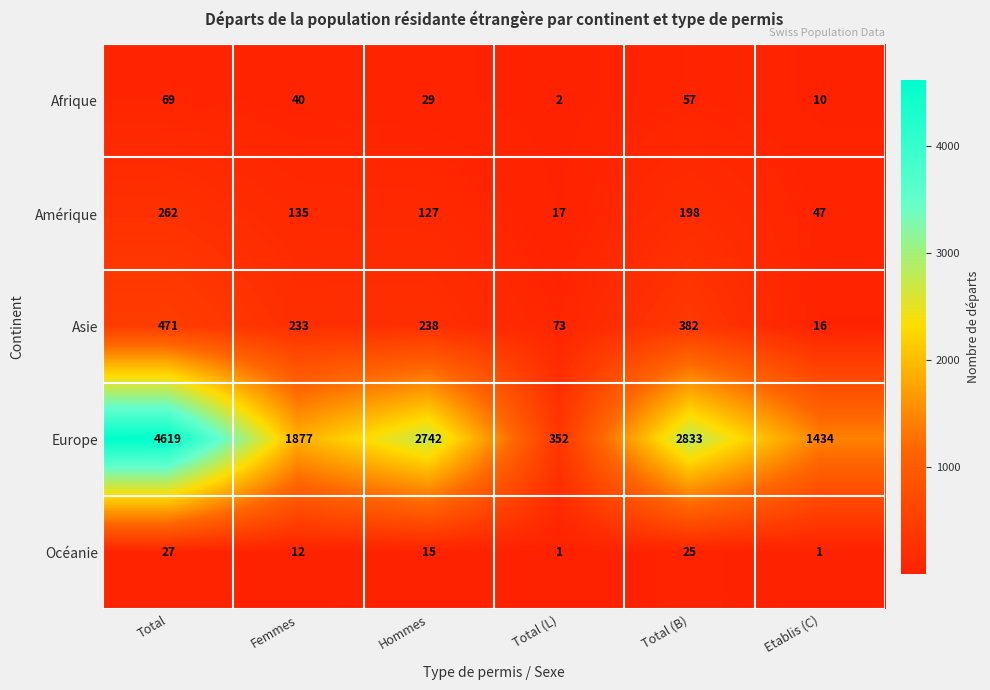

What is the difference between the Asie values at Total (B) and Total (L)?

309